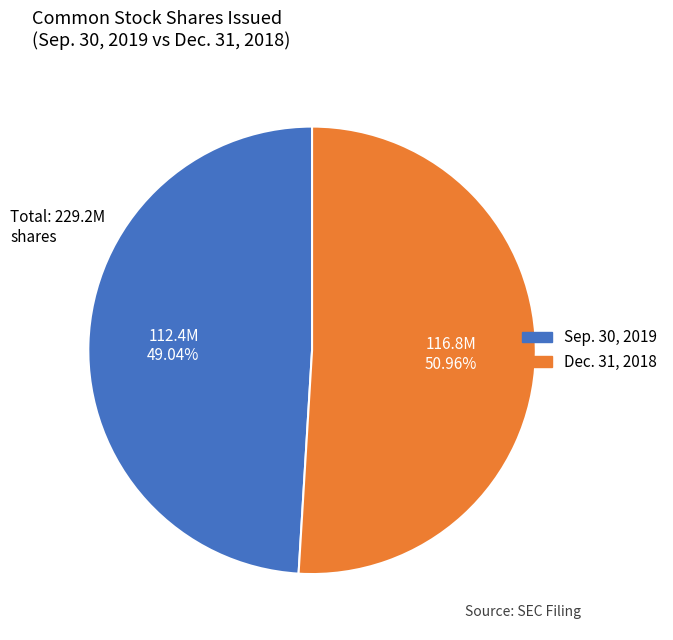

Between Dec. 31, 2018 and Sep. 30, 2019, which is larger?

Dec. 31, 2018